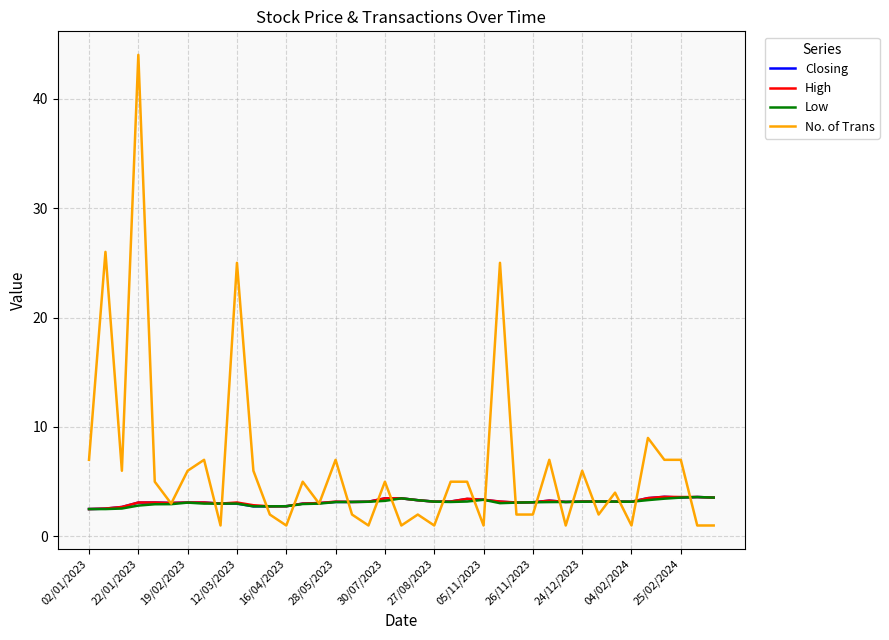

Is this an area chart (filled region under the line)?

No